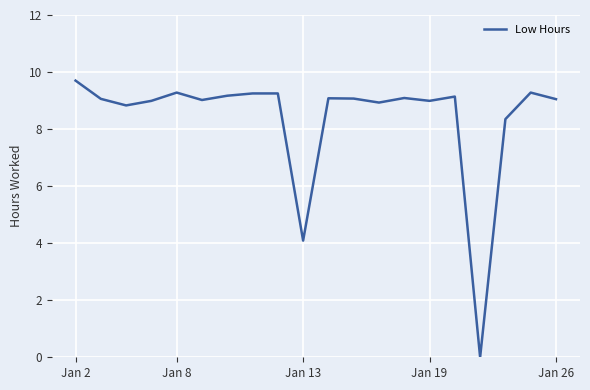

What is the difference between the maximum and minimum values?

9.7